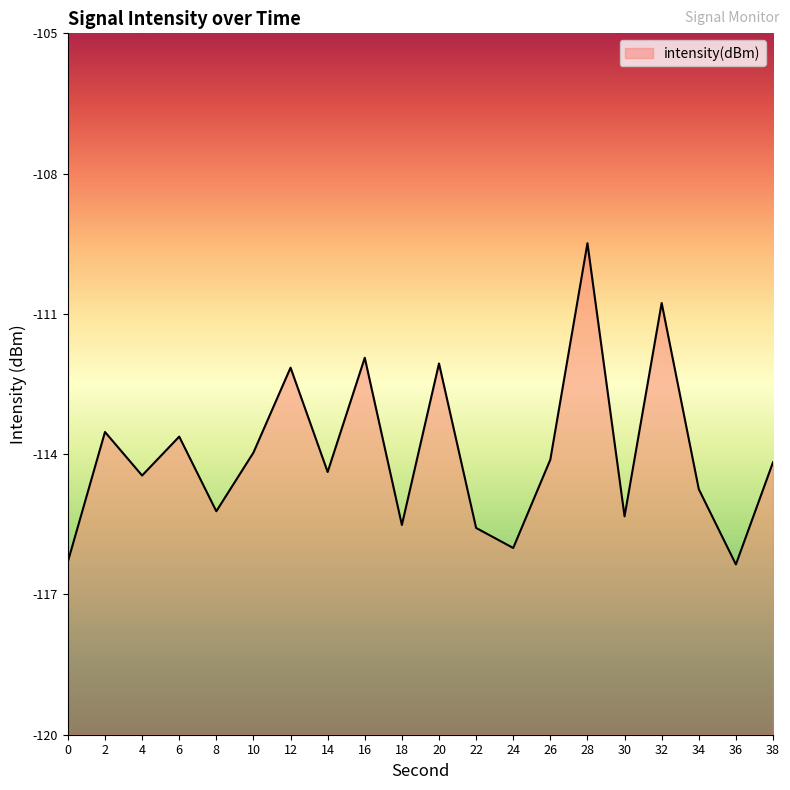

How many data points are less than -114?

12